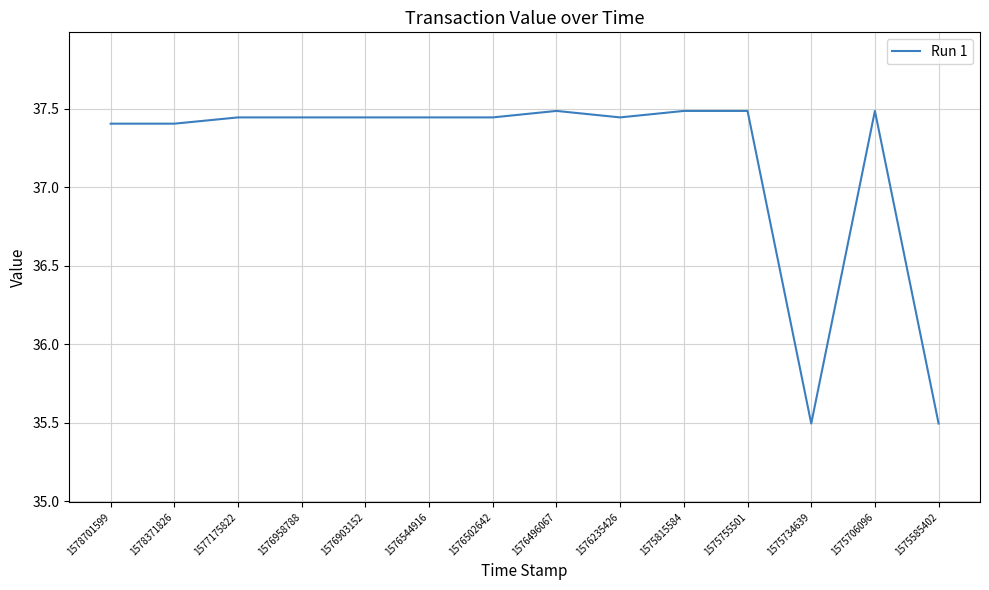

Where does the data first go above 37?

1578701599